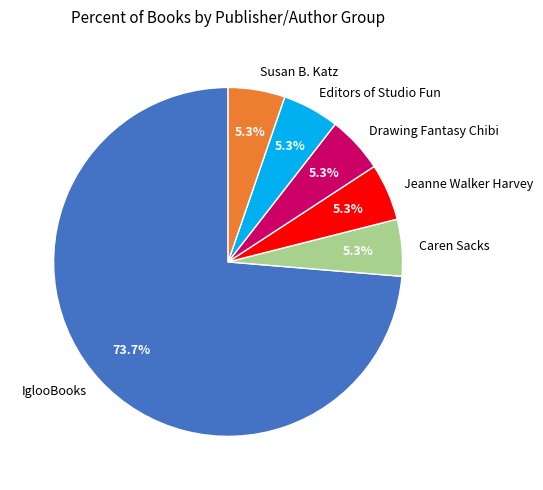

What percentage is NOT represented by Editors of Studio Fun?

94.7%